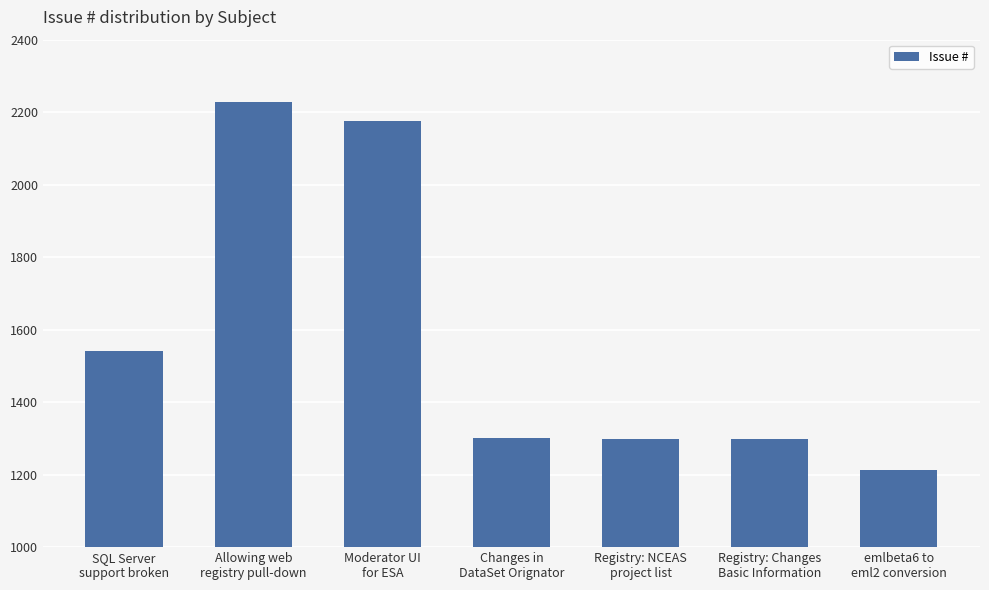

What is the label of the 4th bar from the left?

Changes in
DataSet Orignator